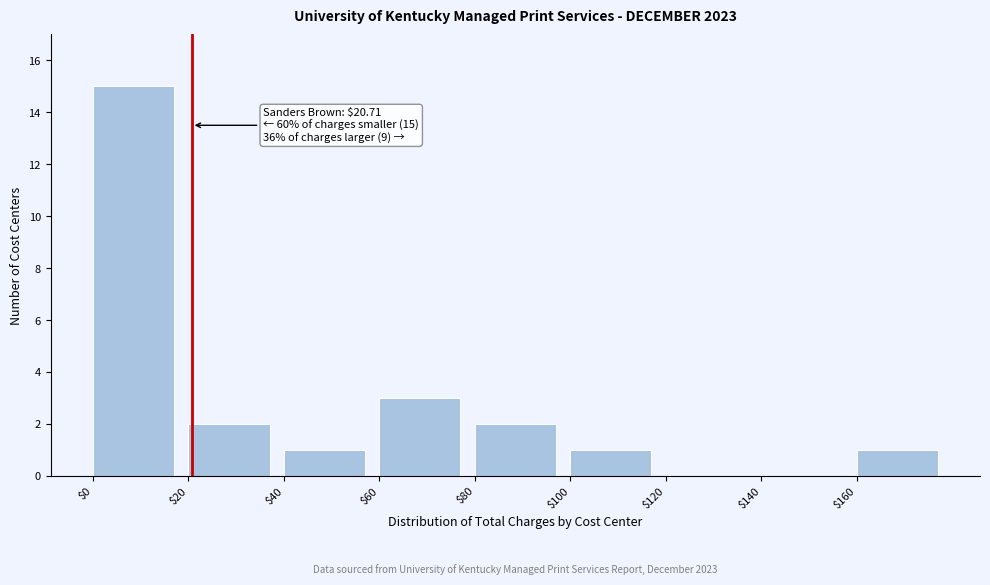

Over which range of the x-axis is the bar tallest?

0 to 20